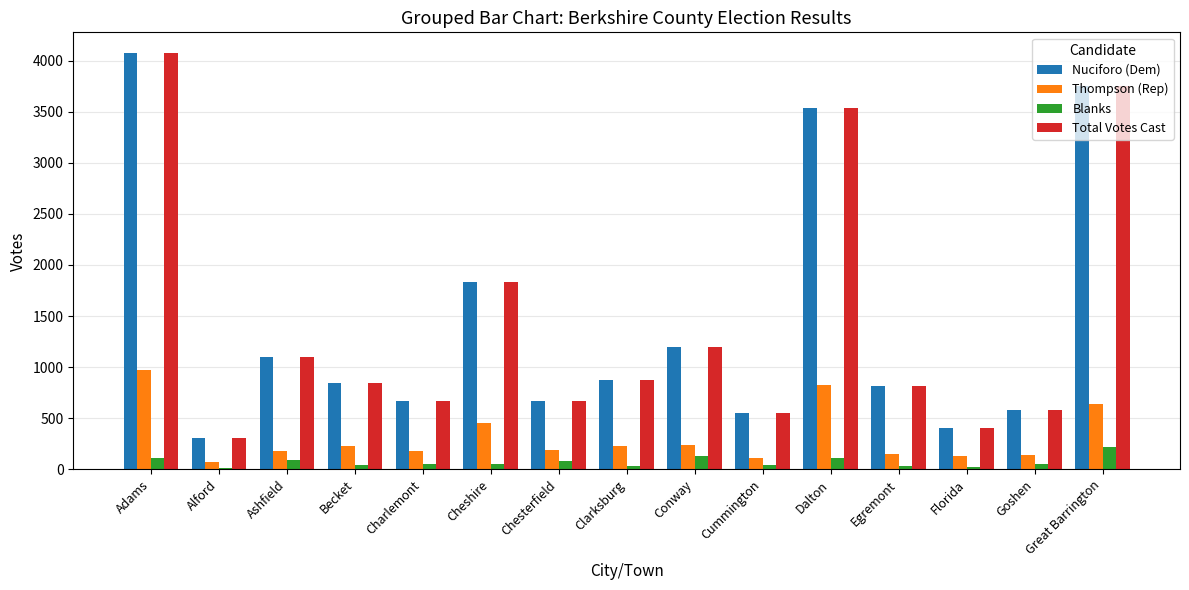

At which category is the sum across all series the highest?

Adams